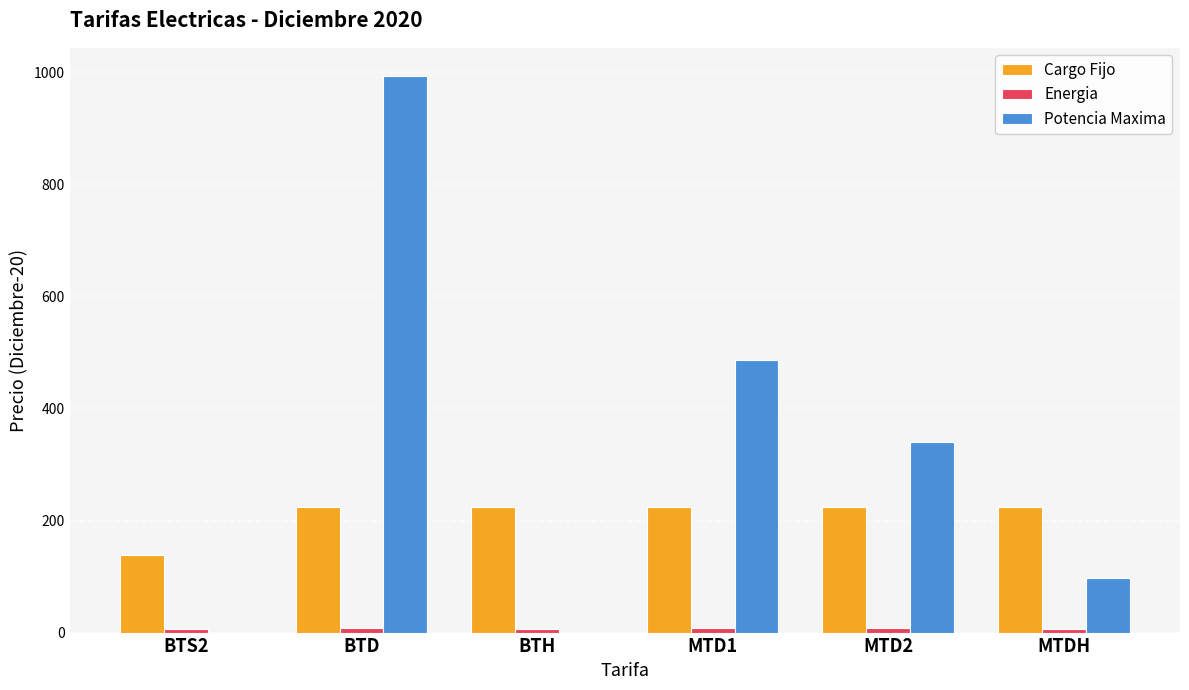

The value of Potencia Maxima at MTDH is 135.0. True or false?

False